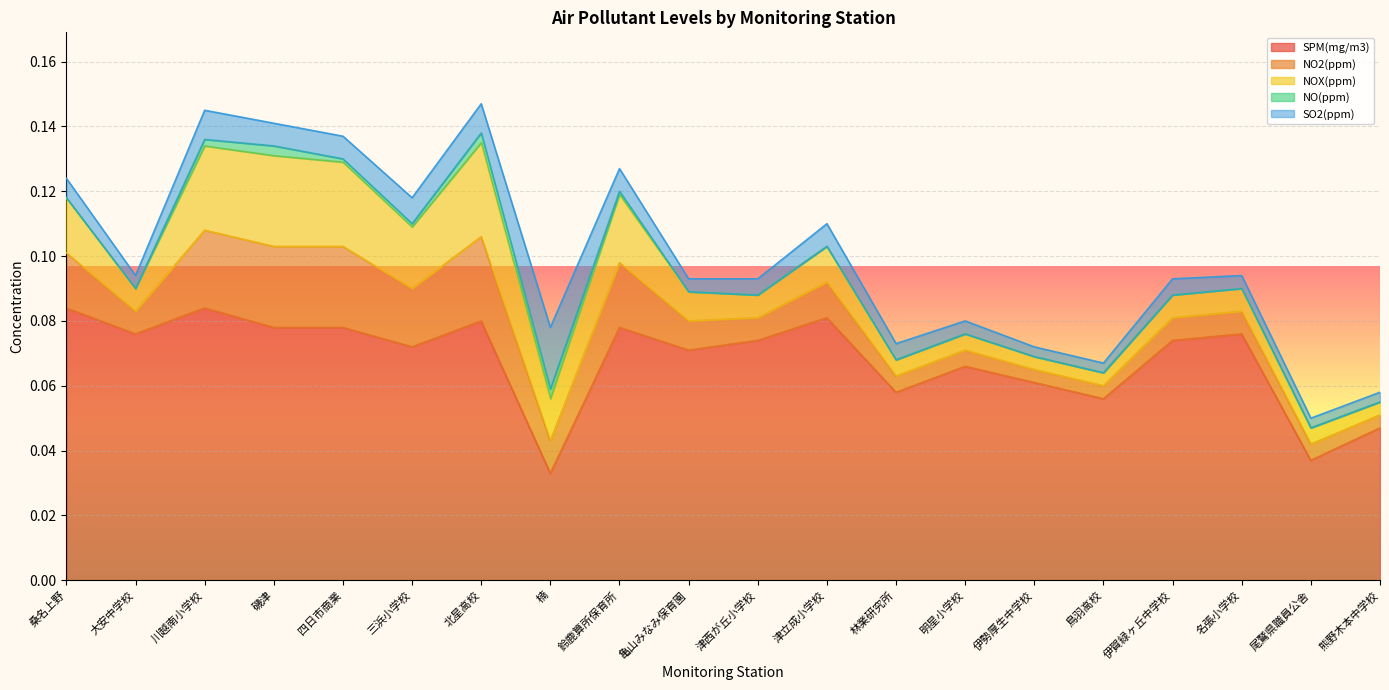

Which label corresponds to the largest value in the chart?

桑名上野